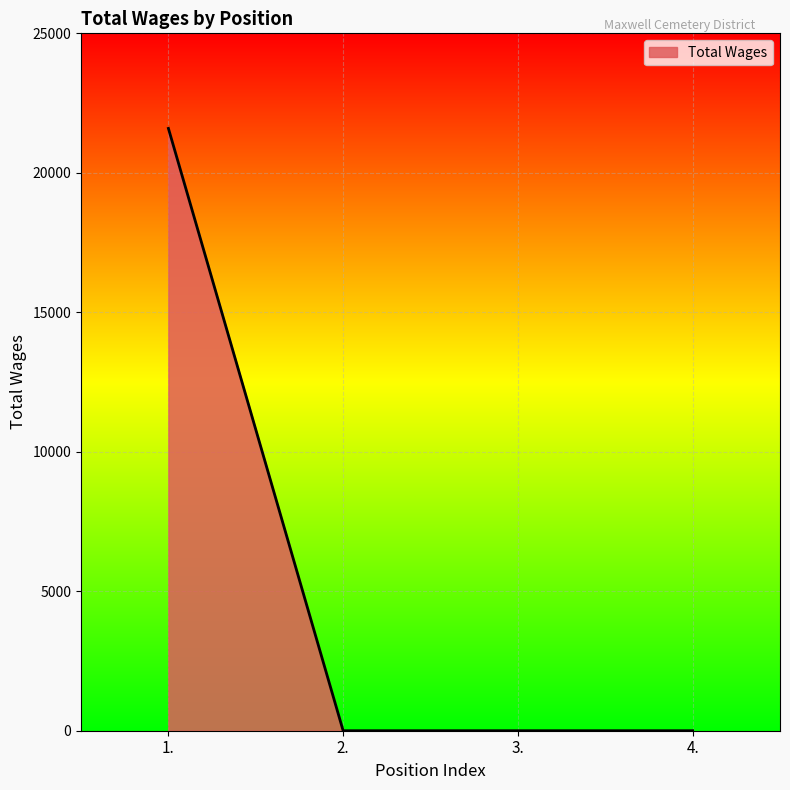

How many categories are shown in the chart?

4